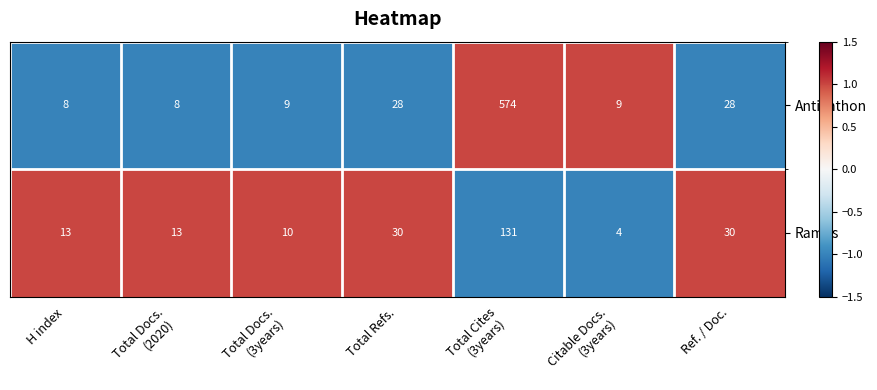

At Ref. / Doc., list the series in order from largest to smallest.

Ramus, Antichthon